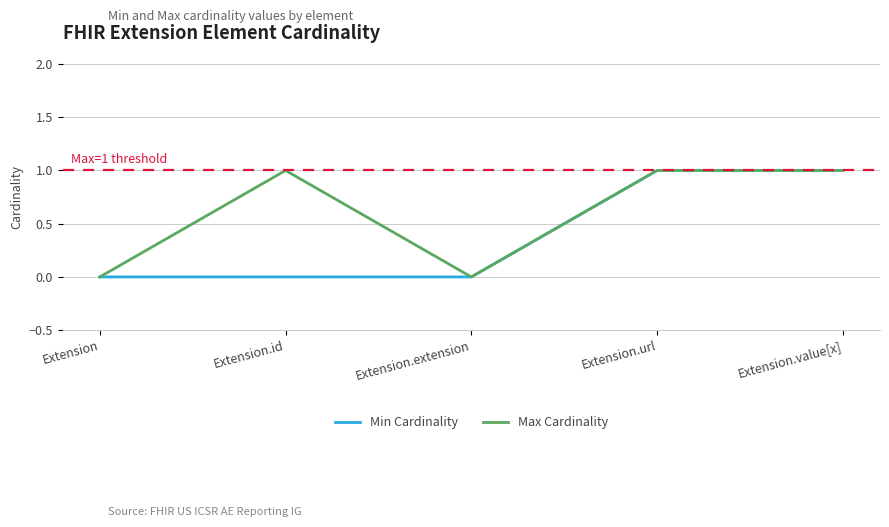

What position from the left is Extension.id?

2